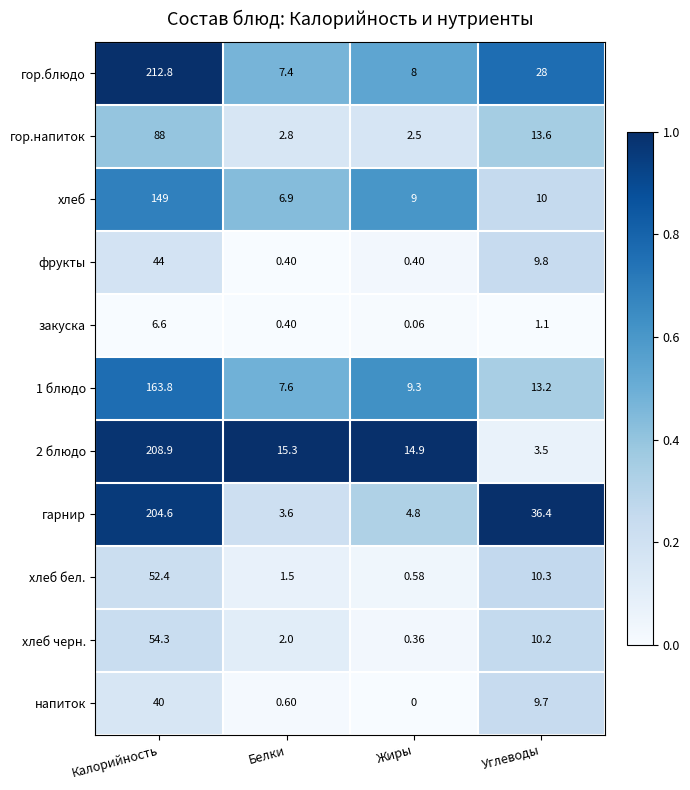

Is the value of гарнир at Белки greater than the value of 2 блюдо at Калорийность?

No